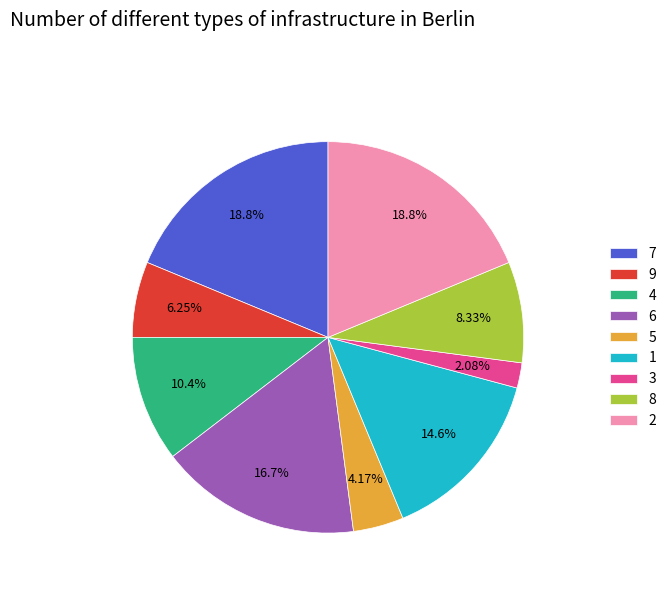

To the nearest percent, what is the difference between the largest and smallest slice percentages?

17%